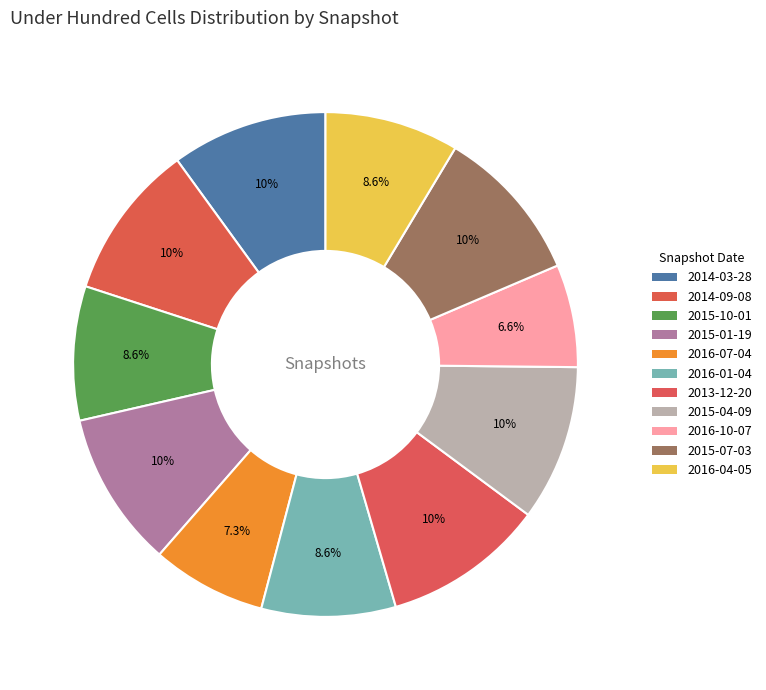

To the nearest percent, what is the combined percentage of 2015-07-03 and 2016-01-04?

19%